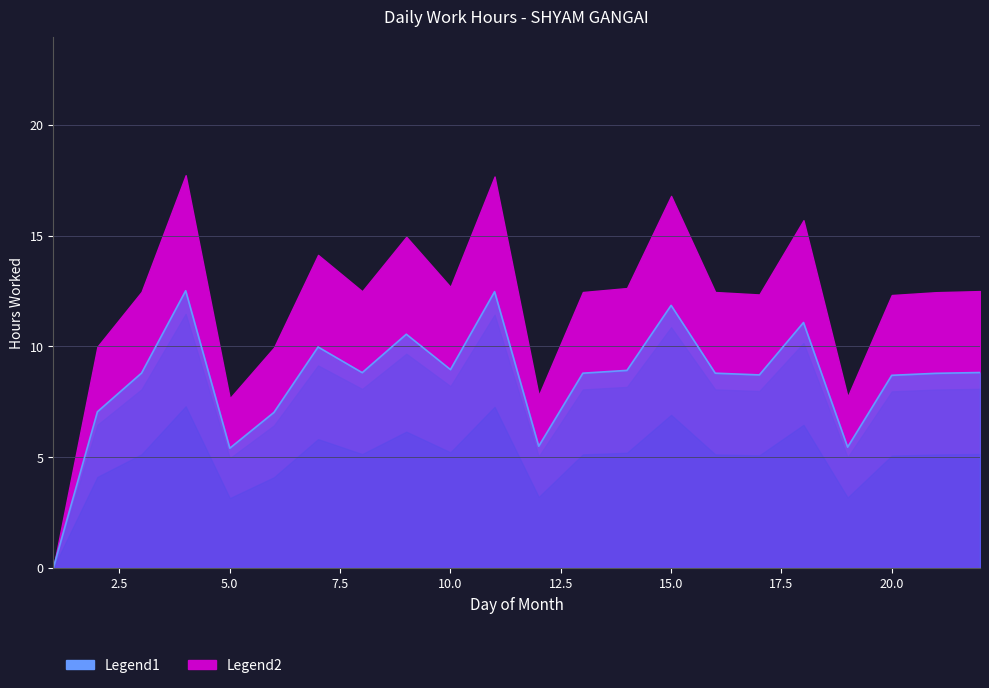

Which label corresponds to the largest value in the chart?

4